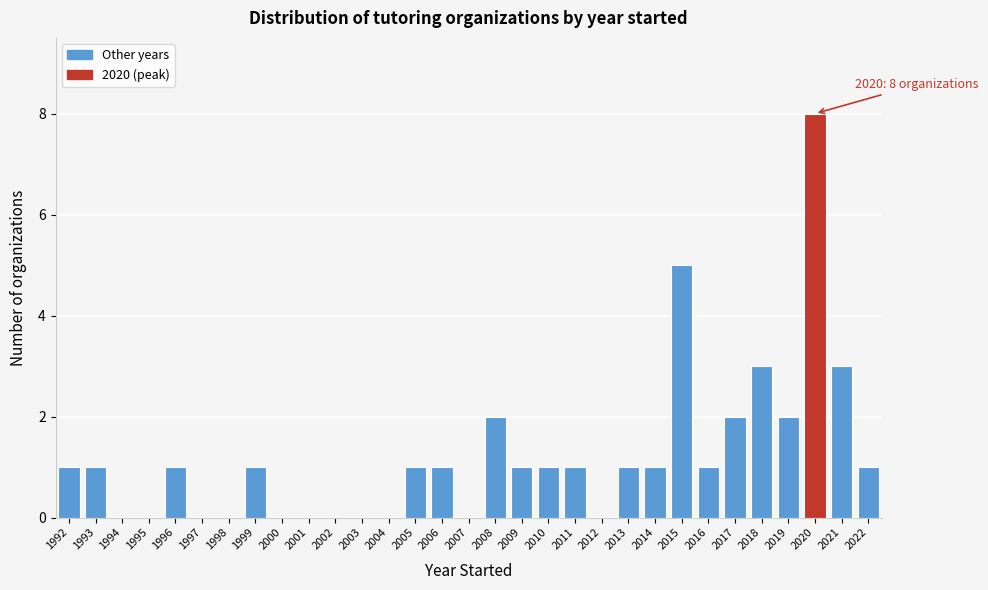

Over which range of the x-axis is the bar tallest?

2019.5 to 2020.5